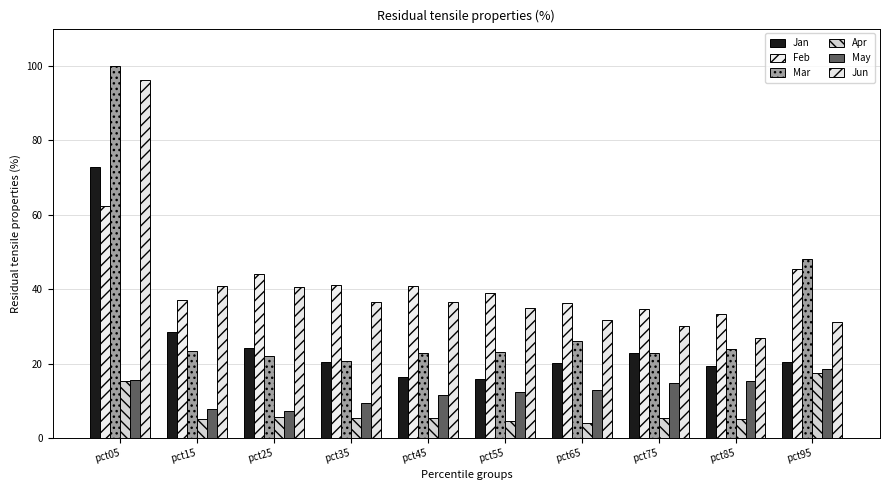

At pct55, list the series in order from smallest to largest.

Apr, May, Jan, Mar, Jun, Feb